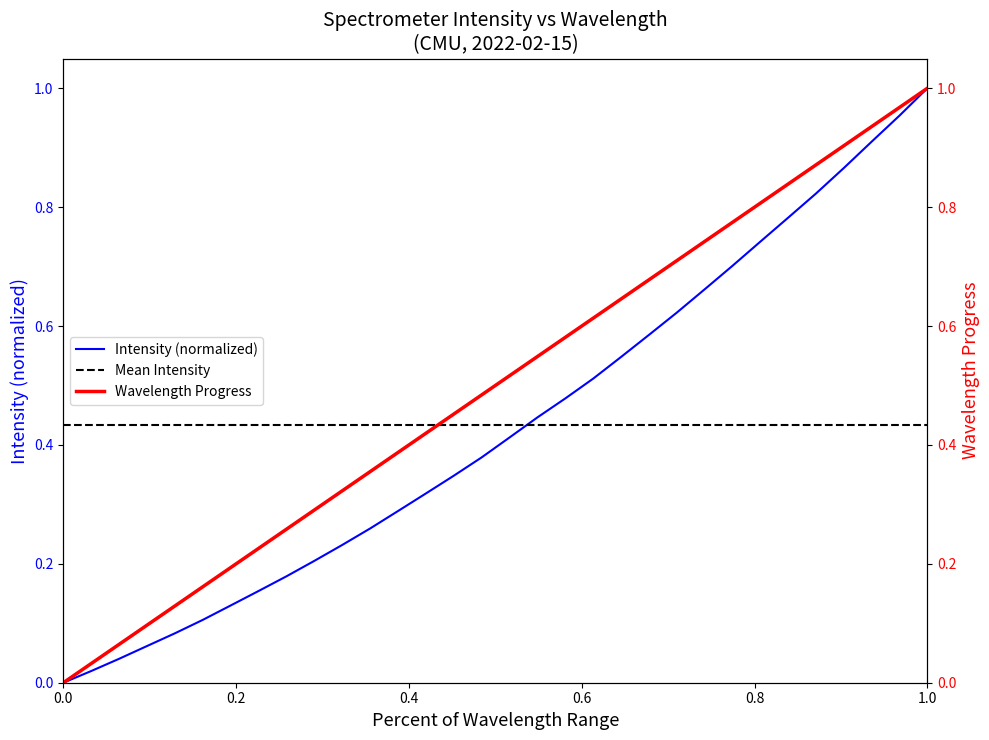

What is the sum of all values?

13.8